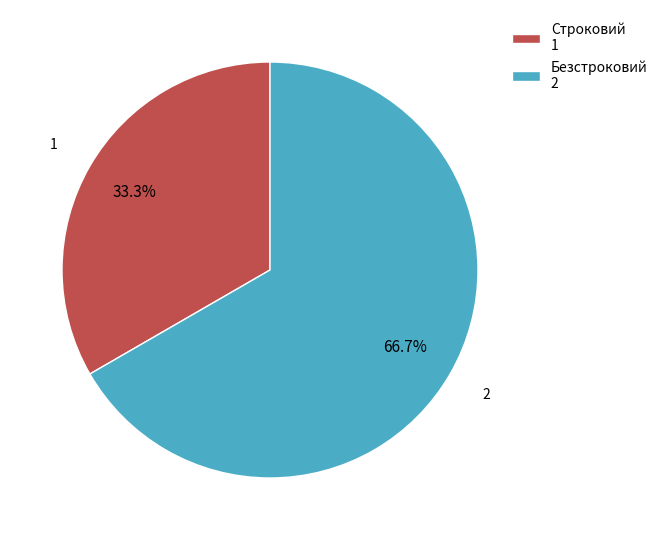

To the nearest percent, what is the combined percentage of Строковий and Безстроковий?

100%